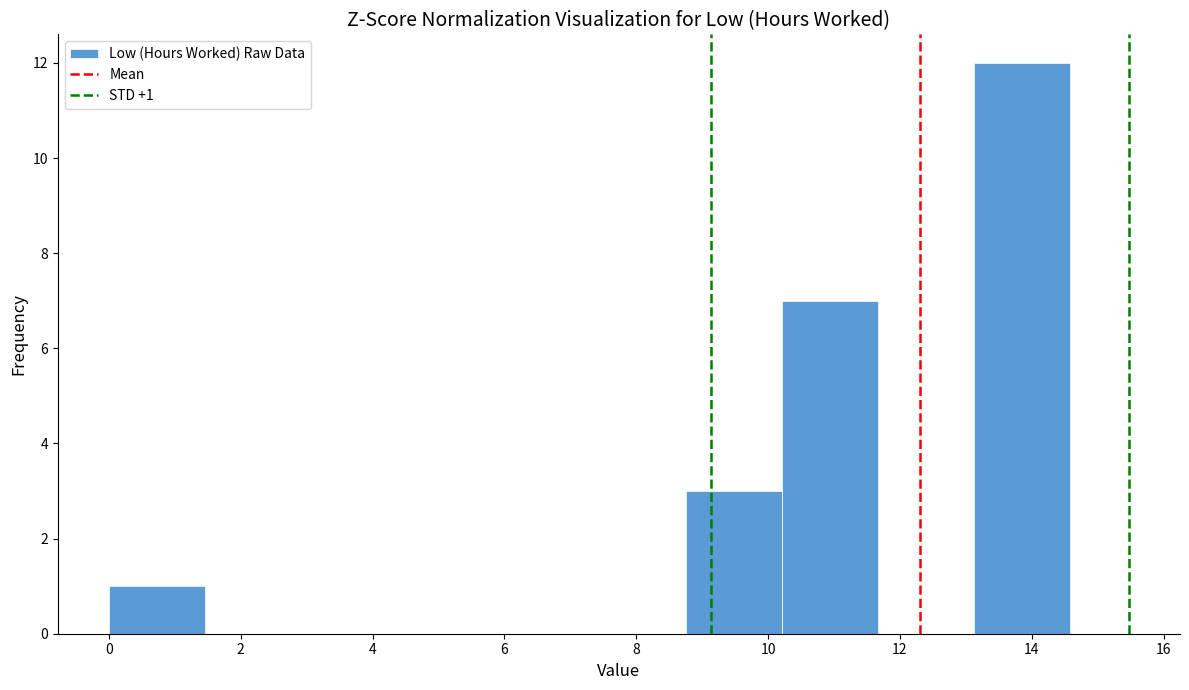

Over which range of the x-axis is the bar tallest?

13.2 to 14.6